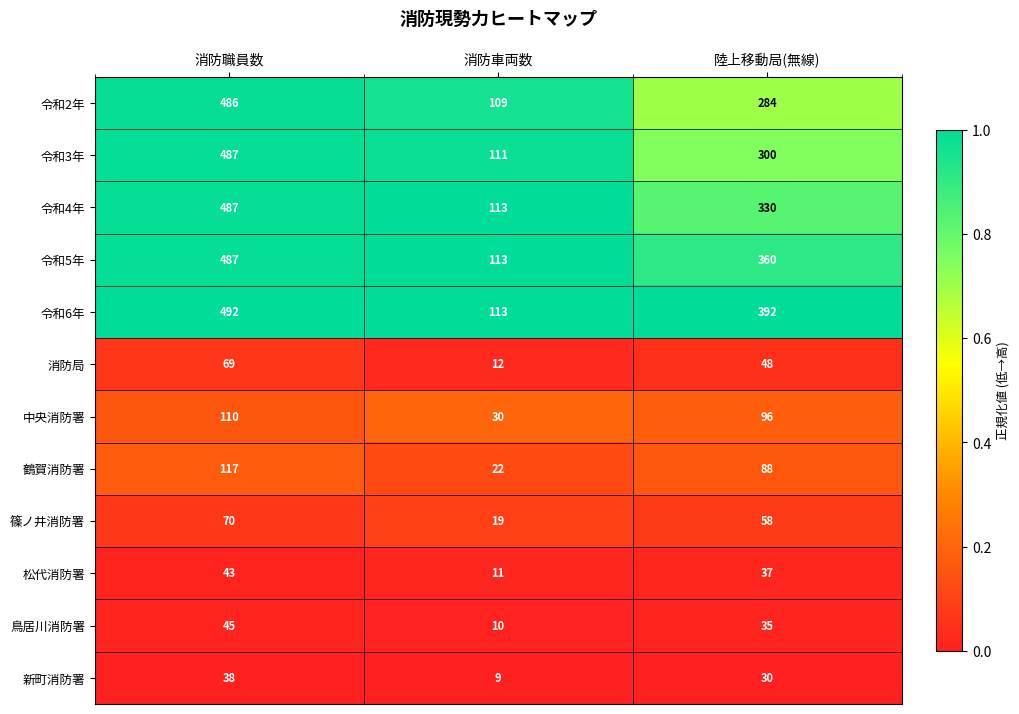

True or false: 鶴賀消防署 has a value of 203 at 消防職員数.

False